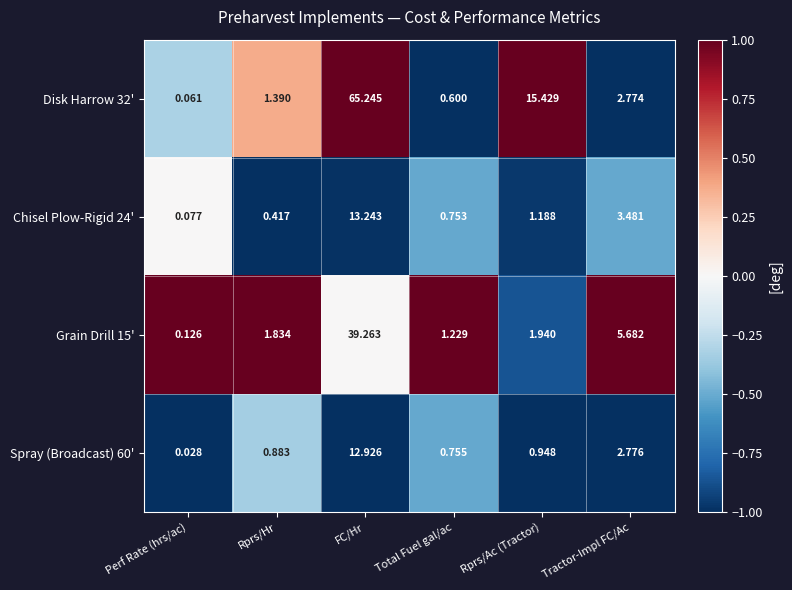

What is the difference between the highest and lowest values at Total Fuel gal/ac?

0.6